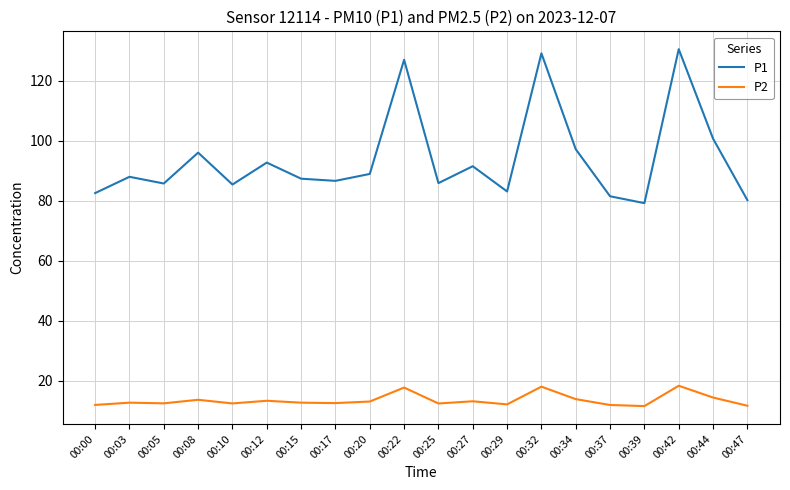

True or false: P1 has more than 1 interior local peaks.

True